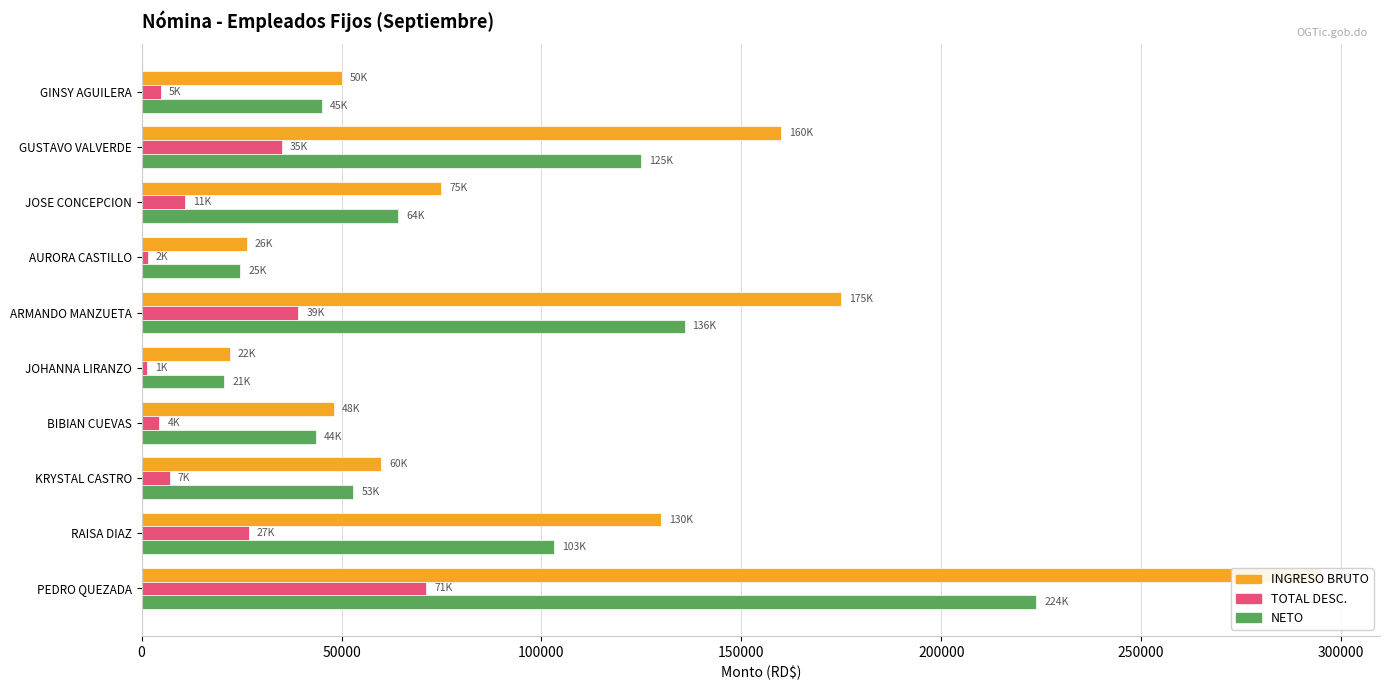

What is the difference between the second highest and minimum values in the INGRESO BRUTO series?

152950.0